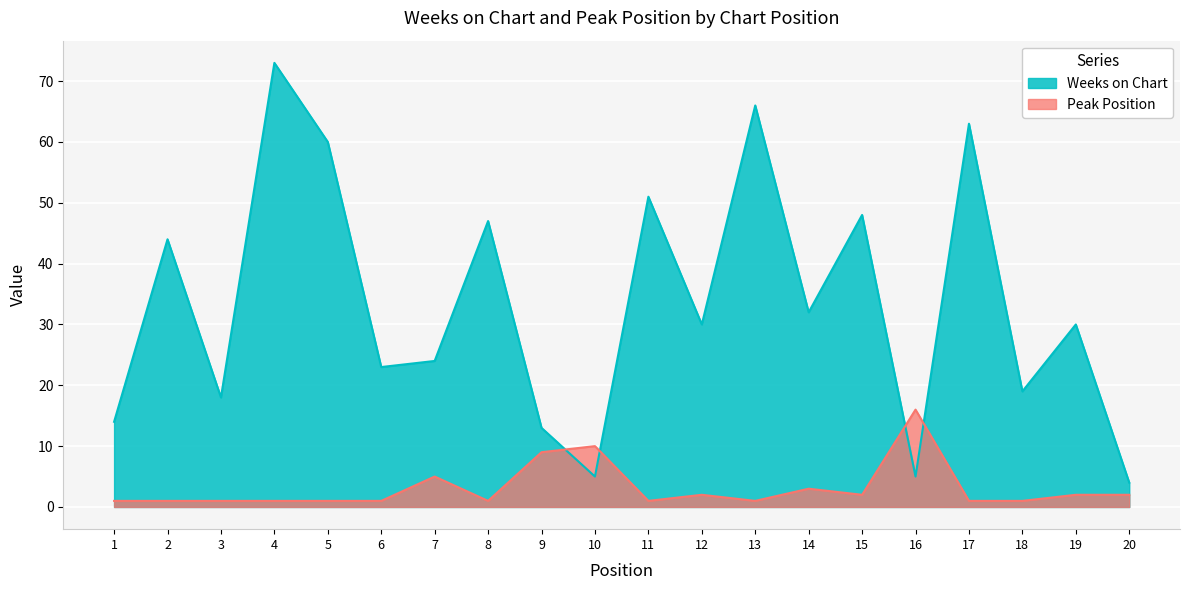

What is the lowest value of the Peak Position series?

1